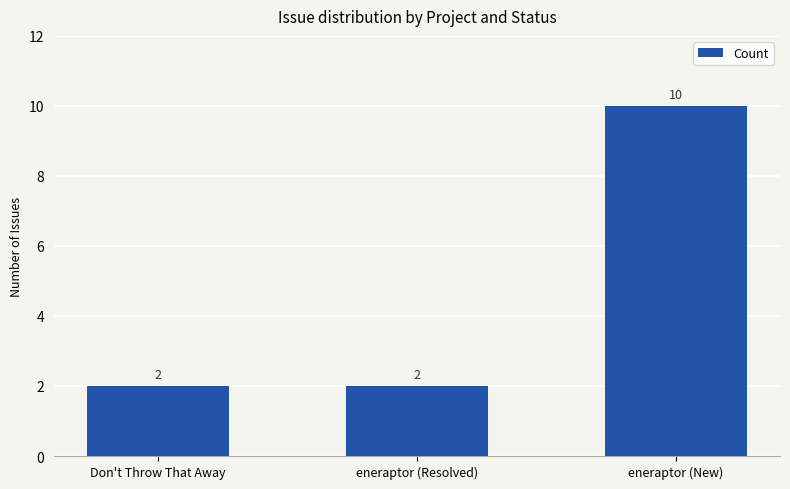

Are the bars grouped side by side (vs. stacked)?

No